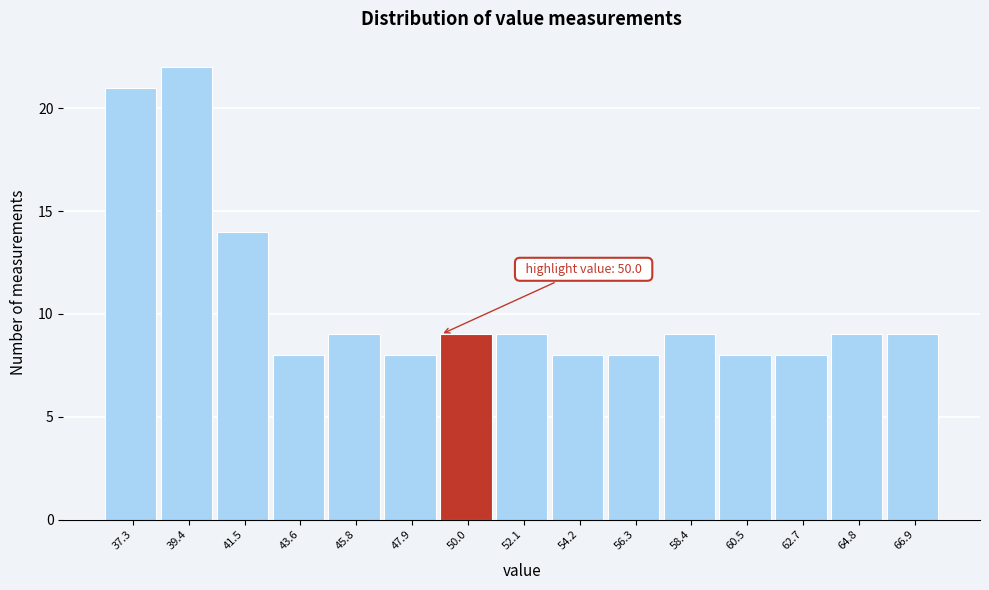

Reading left to right, list all the values displayed in this chart.

37.3=21	39.4=22	41.5=14	43.6=8	45.8=9	47.9=8	50.0=9	52.1=9	54.2=8	56.3=8	58.4=9	60.5=8	62.7=8	64.8=9	66.9=9